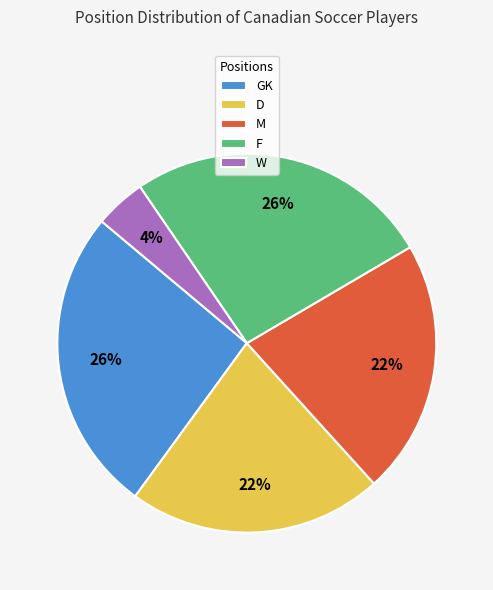

Does F represent more than half of the total?

No